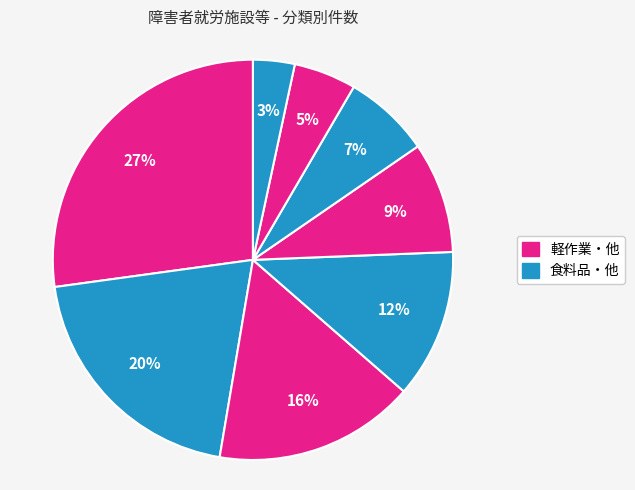

How many segments does this pie chart have?

8